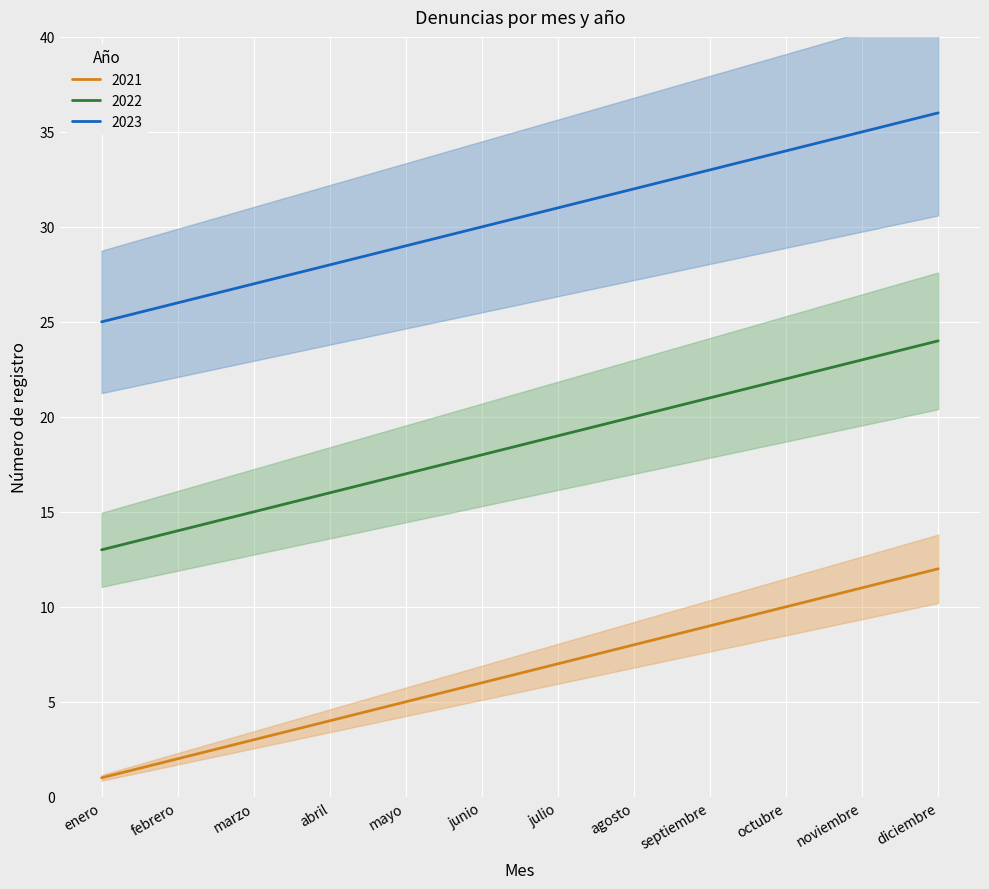

At which label does 2023 reach its minimum?

enero